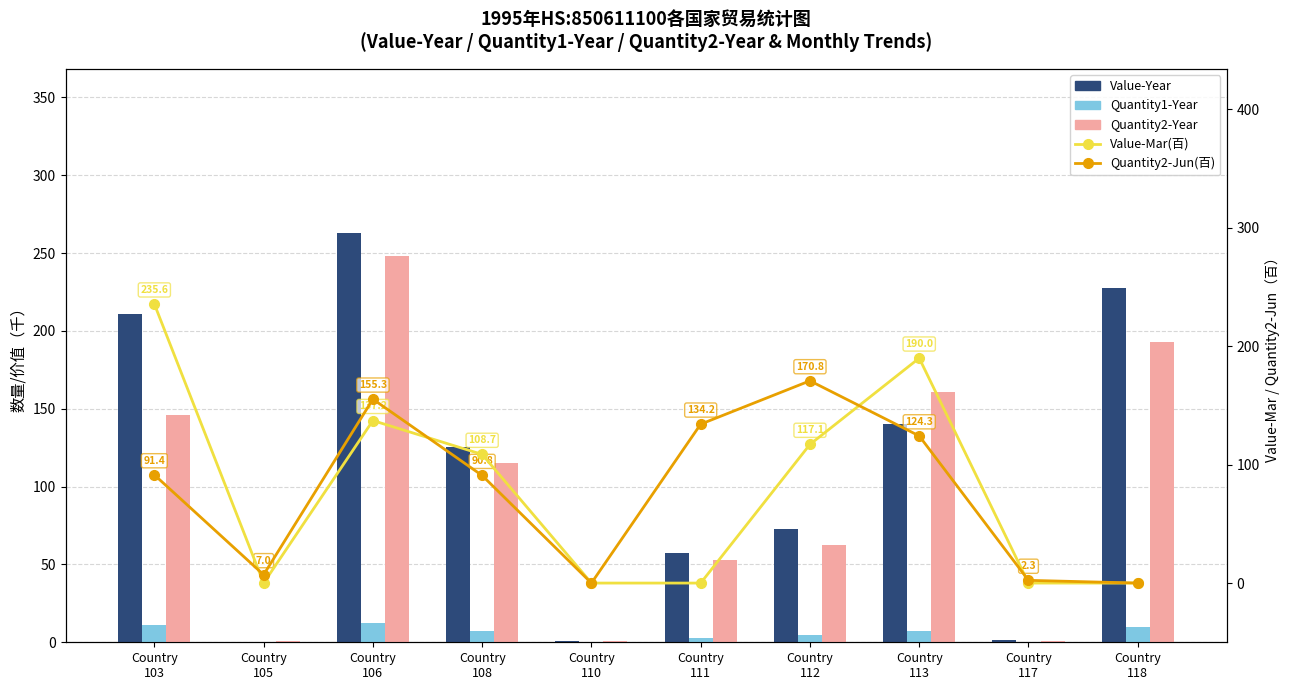

What is the total value across all series at Country
117?

4.2